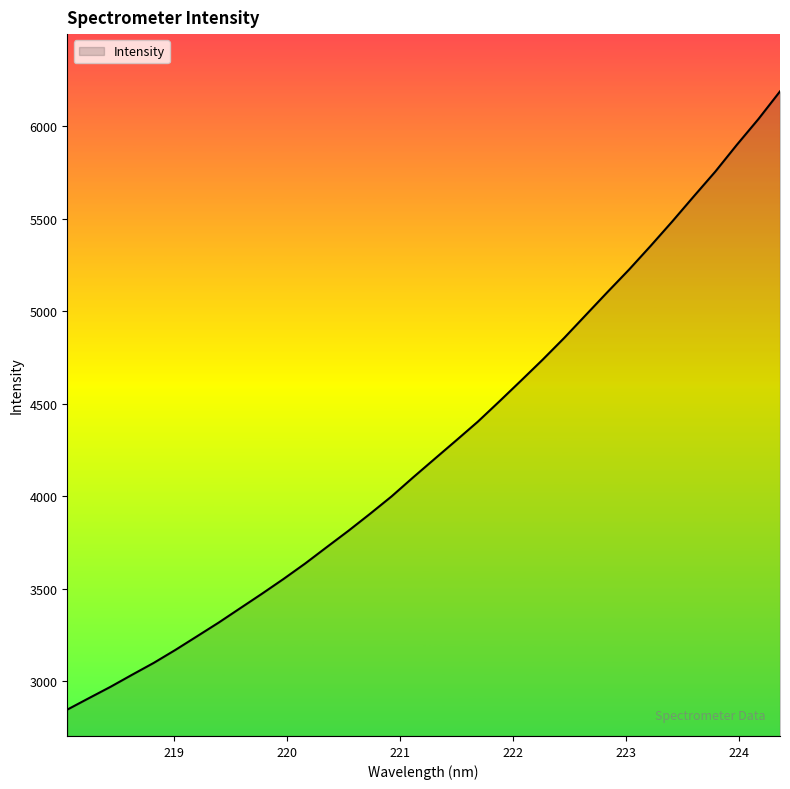

What is the minimum value shown in the chart?

2847.4